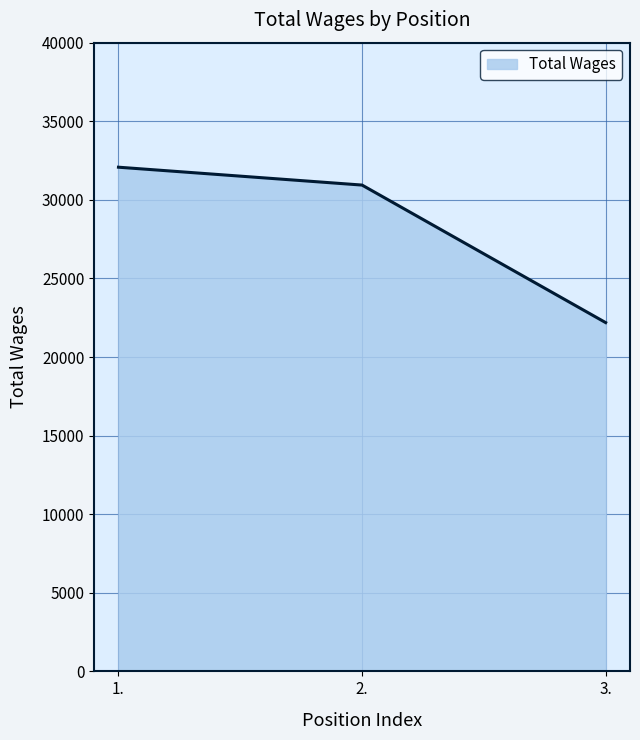

What is the ratio of the value at 1. to the value at 2.?

1.0